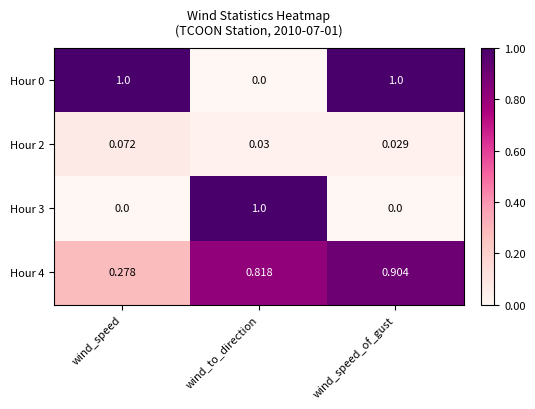

At which category is the sum across all series the highest?

wind_speed_of_gust